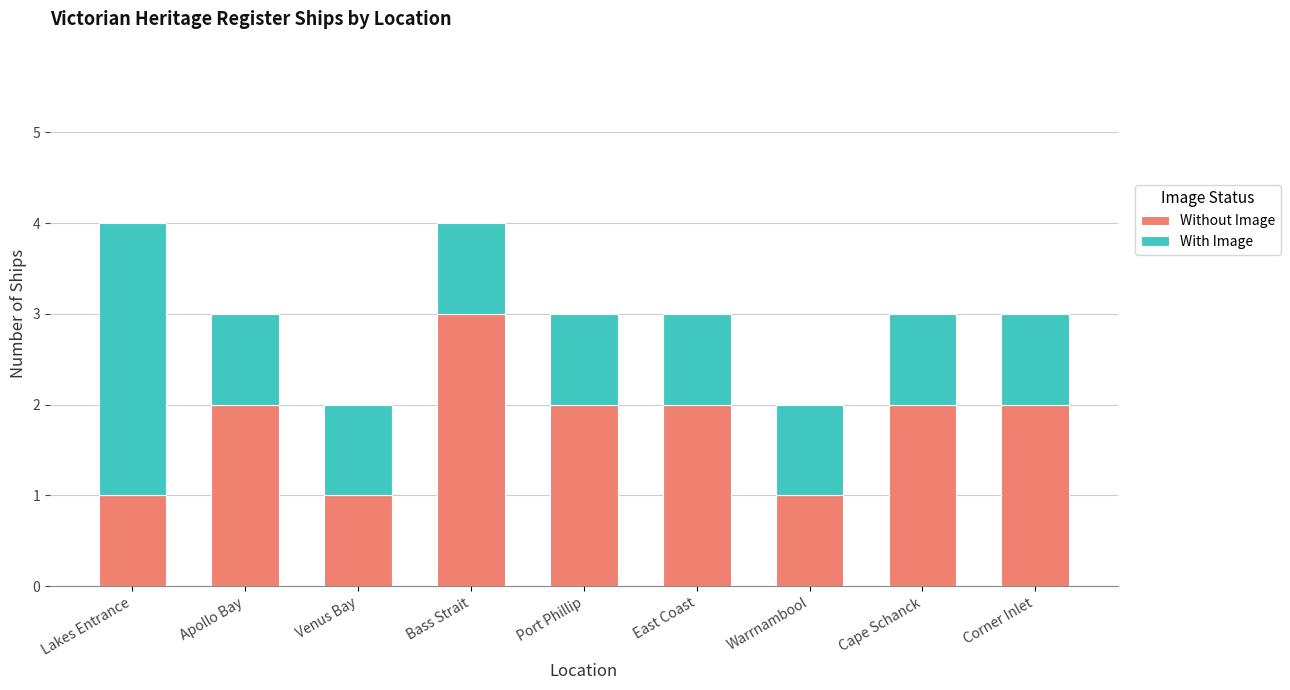

What value does the Without Image series have at Corner Inlet?

2